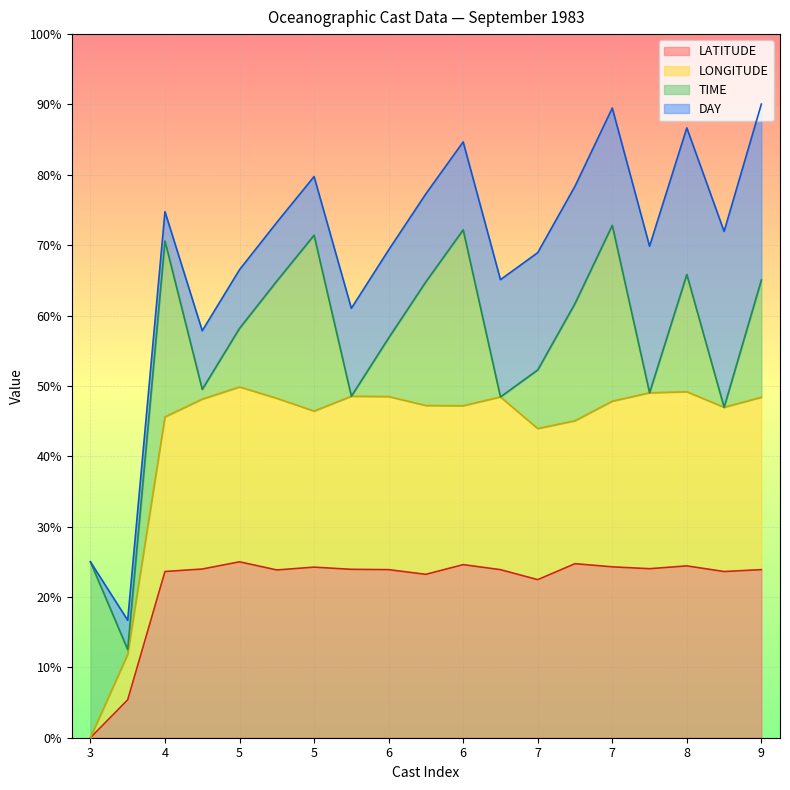

True or false: LONGITUDE has a value of 31.7 at 7.

False